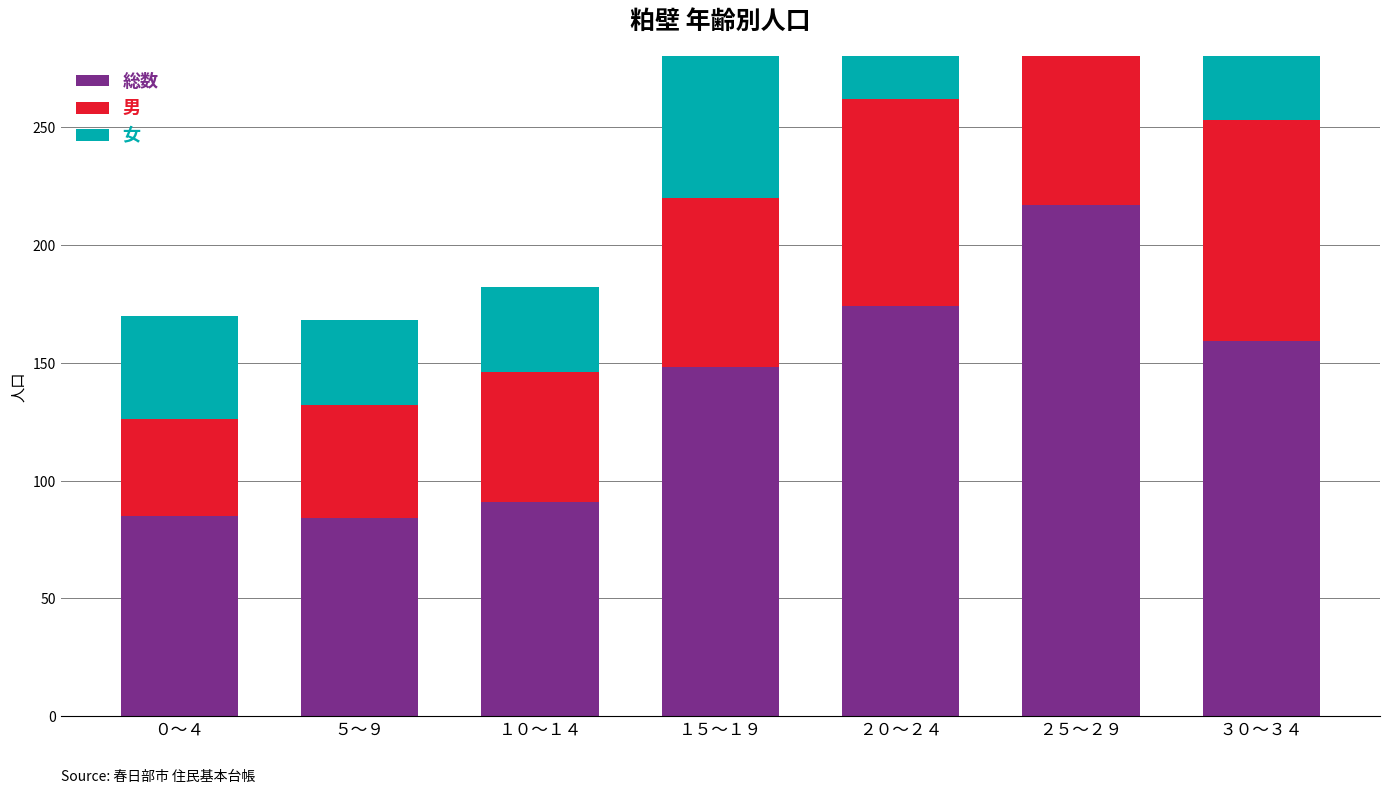

What is the spread (max minus min) of values at １５～１９?

76